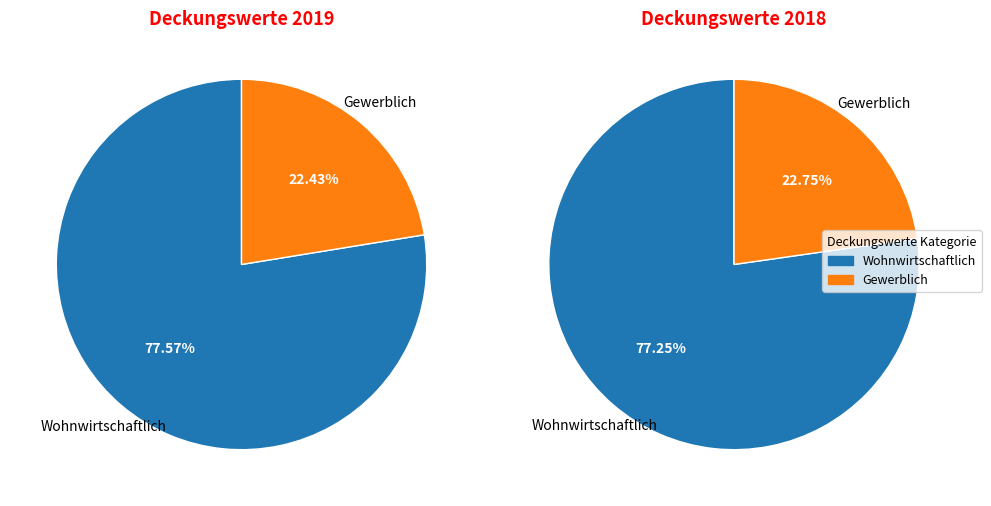

How many segments does this pie chart have?

2